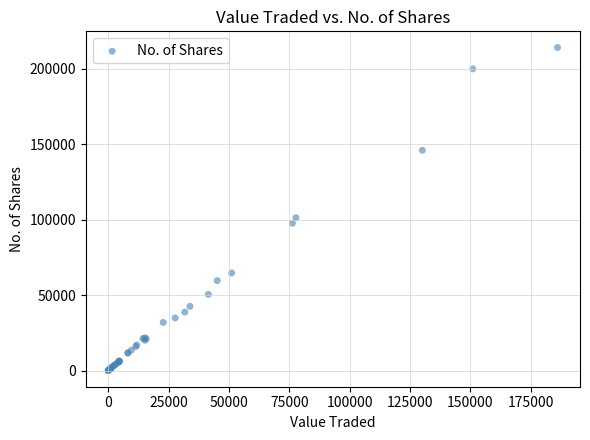

What Y value in the scatter plot is closest to 107099?

101354